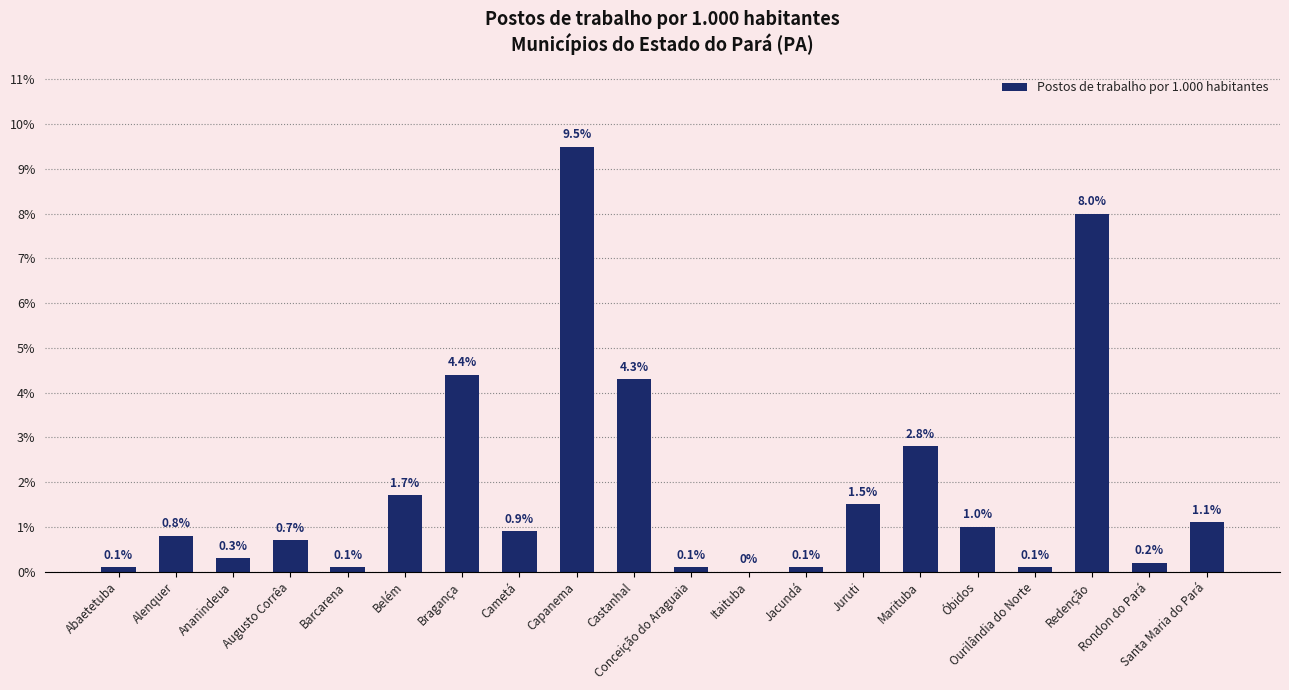

What is the greatest value displayed?

9.5